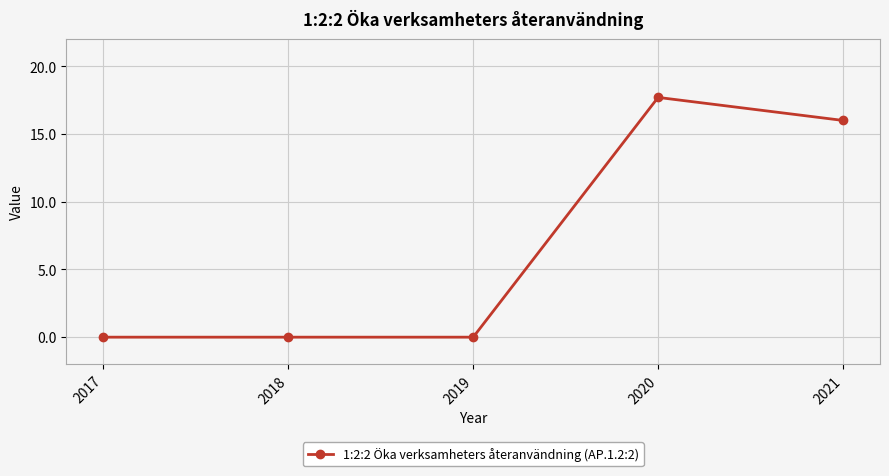

Reading right to left, transcribe all the data shown in this chart.

16.0	17.7	0.0	0.0	0.0